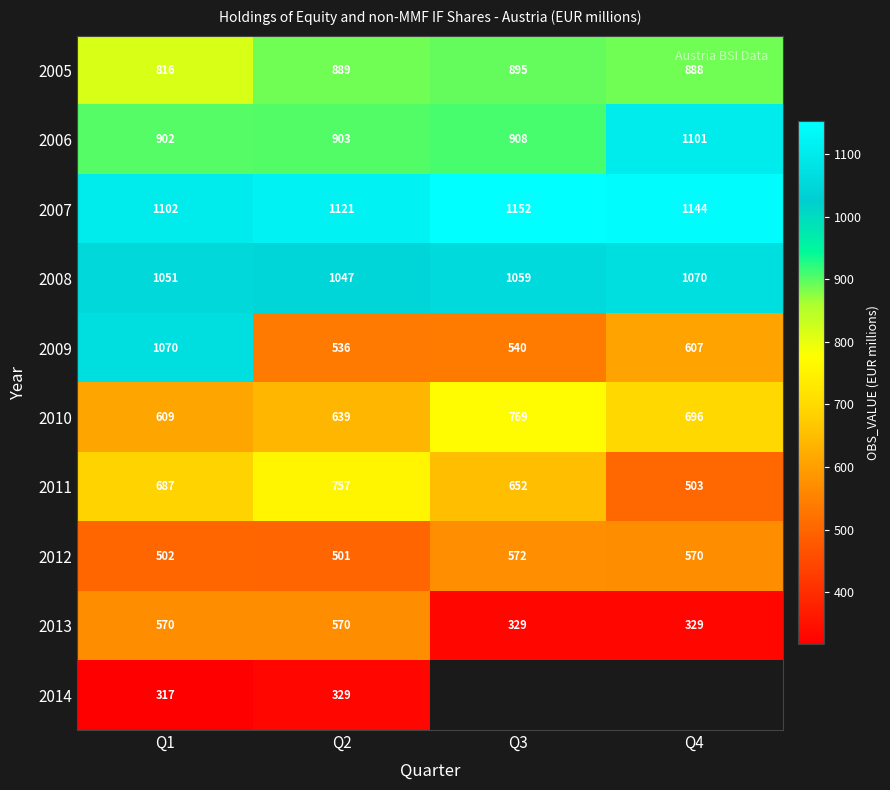

What is the difference between the 2008 values at Q3 and Q2?

12